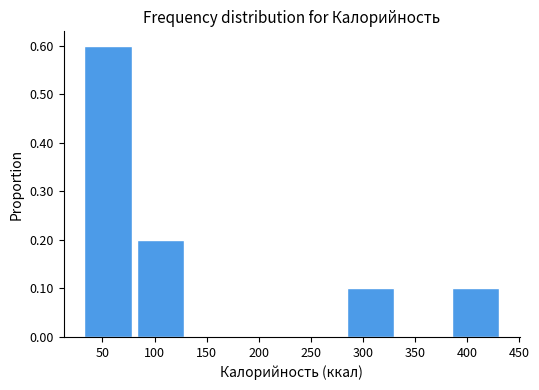

What is the height of the bar covering 85 to 135 on the x-axis? Neither the bar edges nor the heights are printed on the chart, so give them approximately, as read against the axes.

0.2